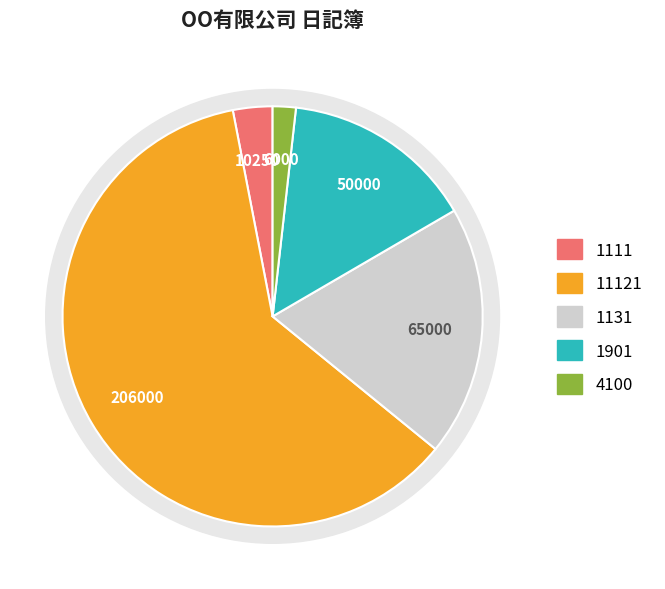

Does 1111 account for over 50% of the chart?

No